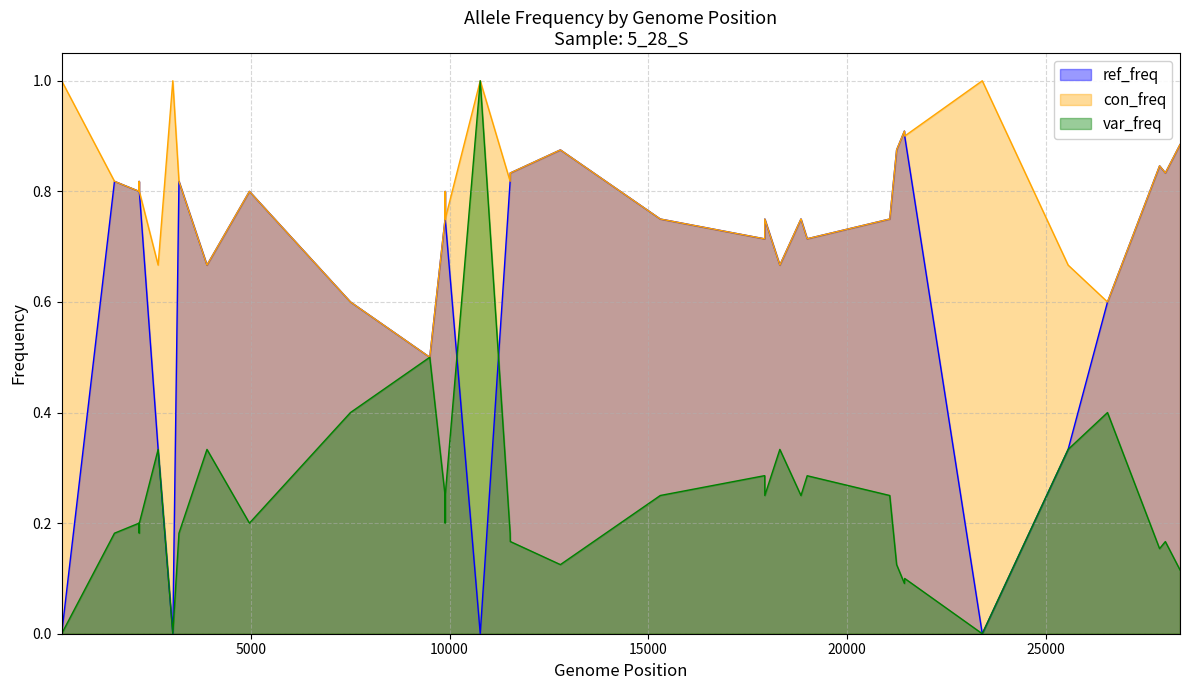

True or false: ref_freq and var_freq intersect in this chart.

True